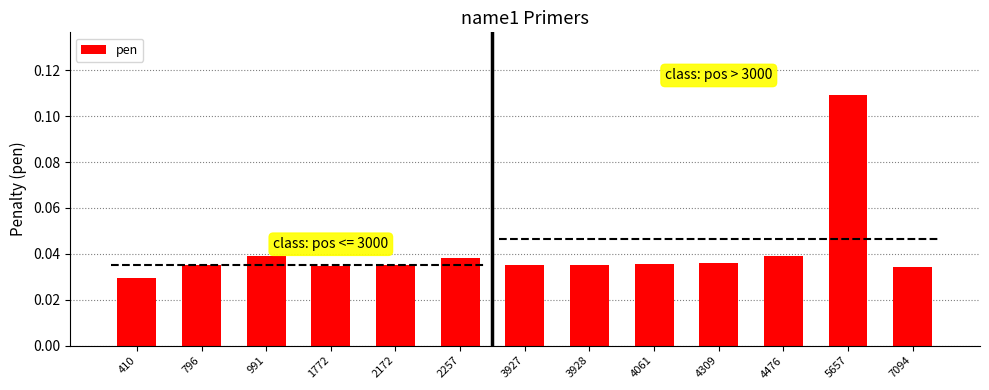

What is the difference between the maximum and minimum values?

0.1